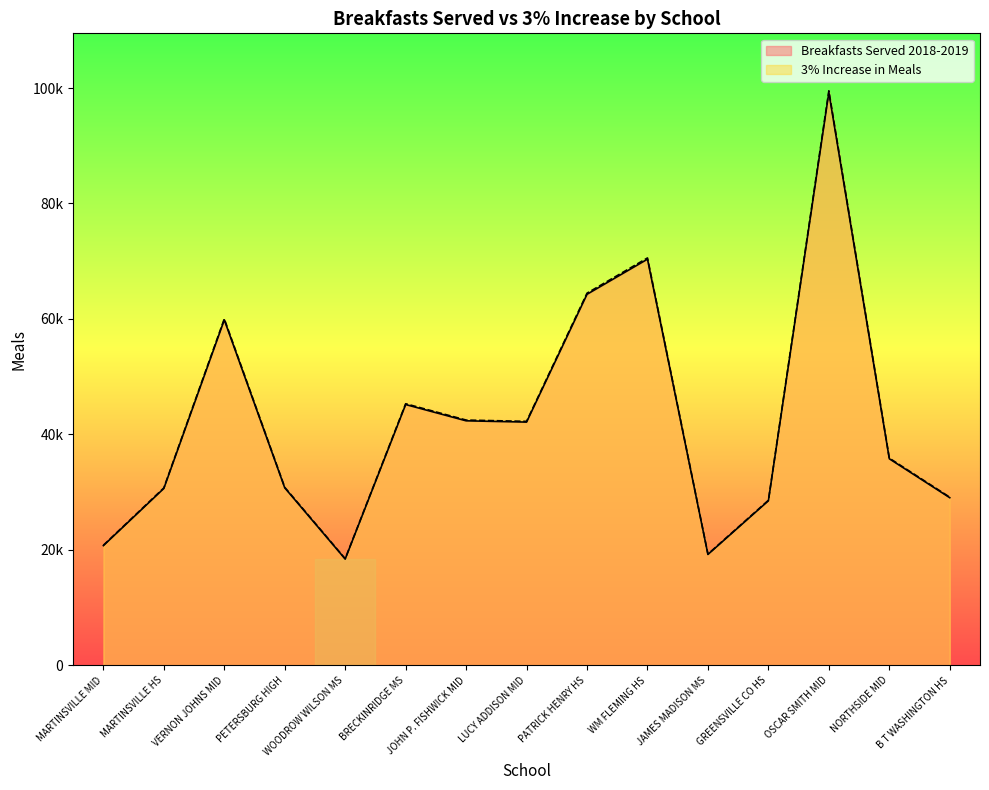

How many data points in 3% Increase in Meals are above 35889?

8